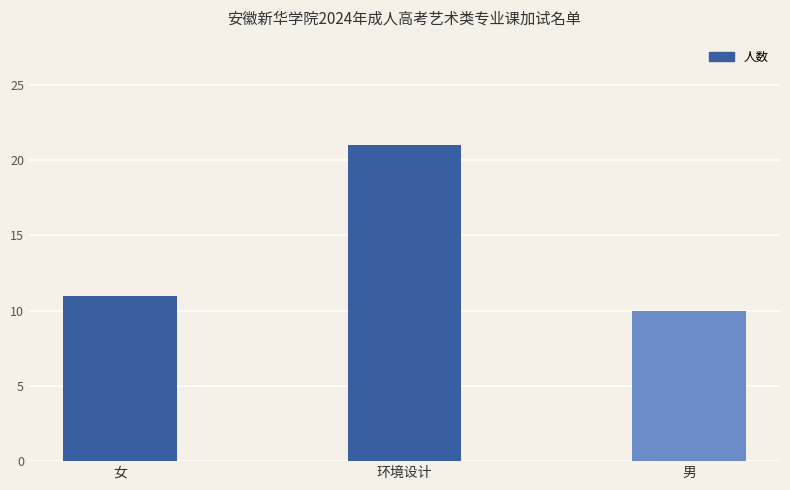

At which category does the chart reach its minimum across all series?

男